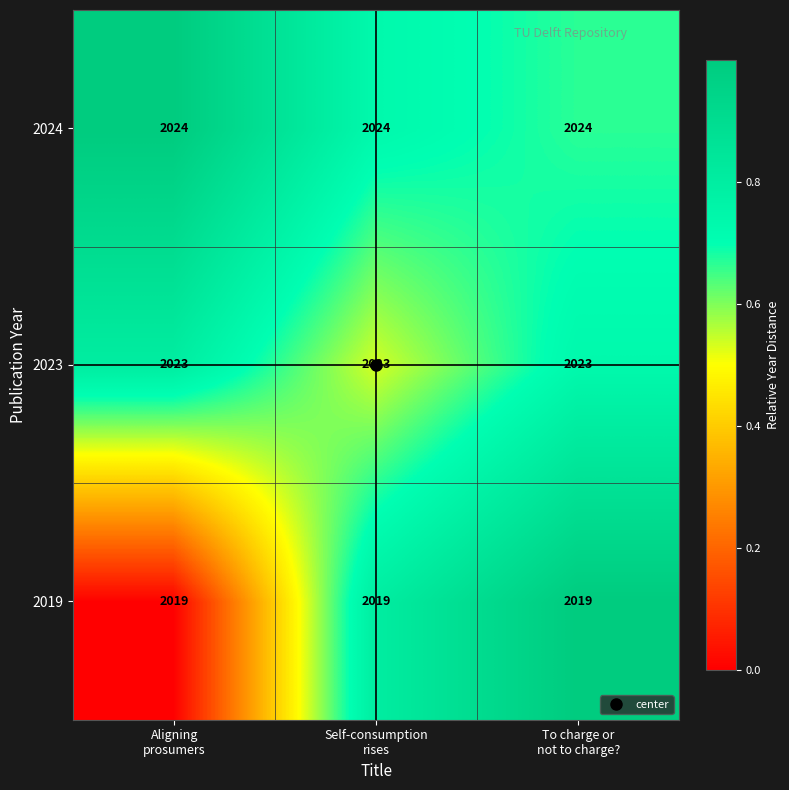

Which series has the largest total across all categories?

2024